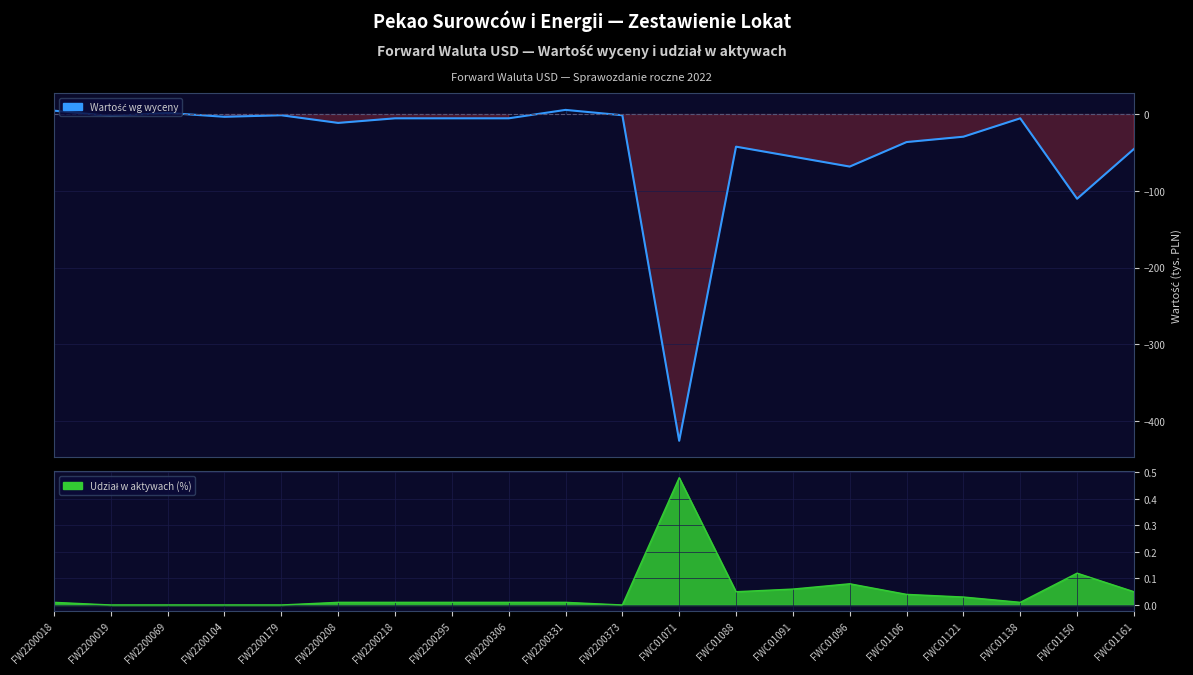

The chart shows a value of -1 at FW2200179. True or false?

False